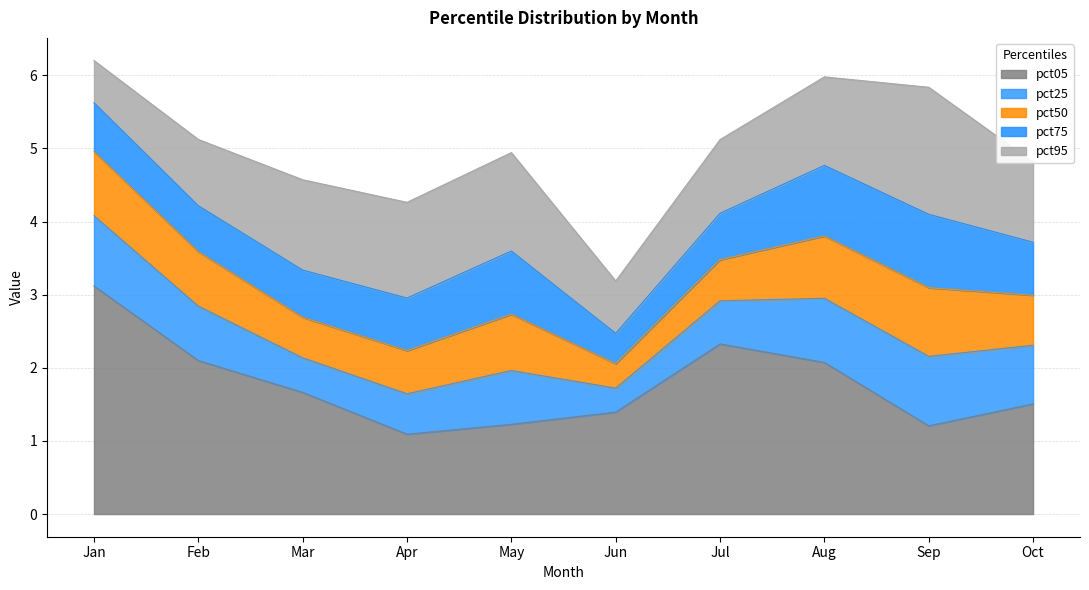

What is the value of the pct50 point at the 1st from the left?

0.9